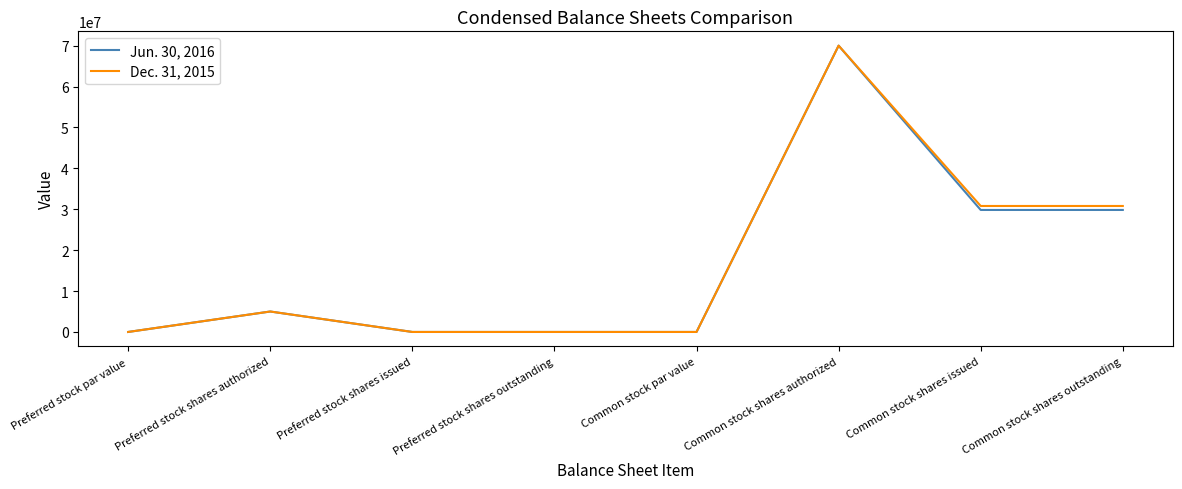

At Common stock shares outstanding, list the series in order from largest to smallest.

Dec. 31, 2015, Jun. 30, 2016